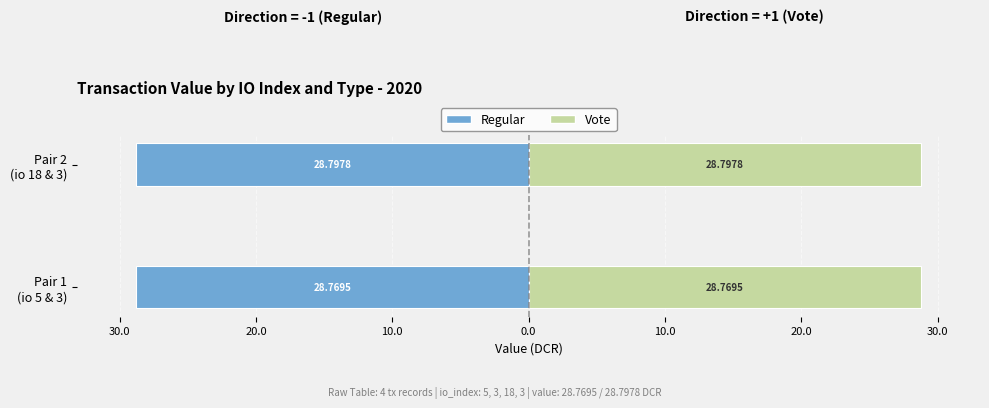

List the series in order of their peak value, lowest first.

Regular (direction=-1), Vote (direction=+1)